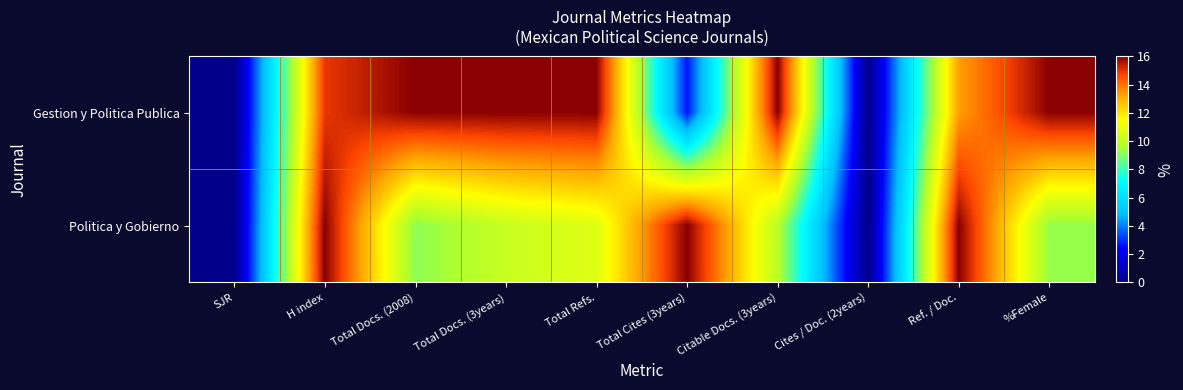

Rank the series by their maximum value, from highest to lowest.

Gestion y Politica Publica, Politica y Gobierno